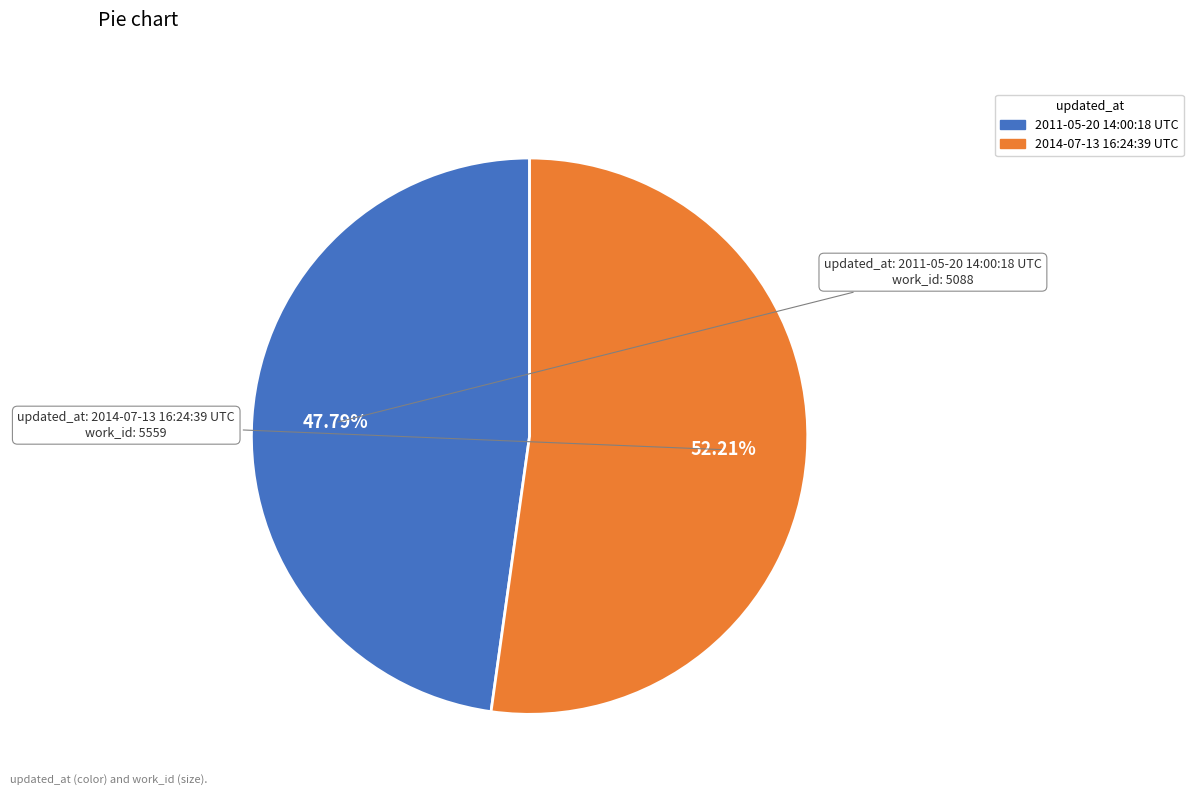

How many slices are in this pie chart?

2